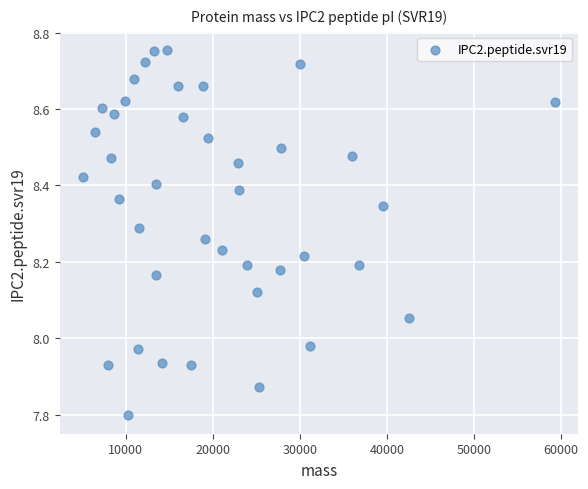

What is the range of Y values (max minus min)?

1.0